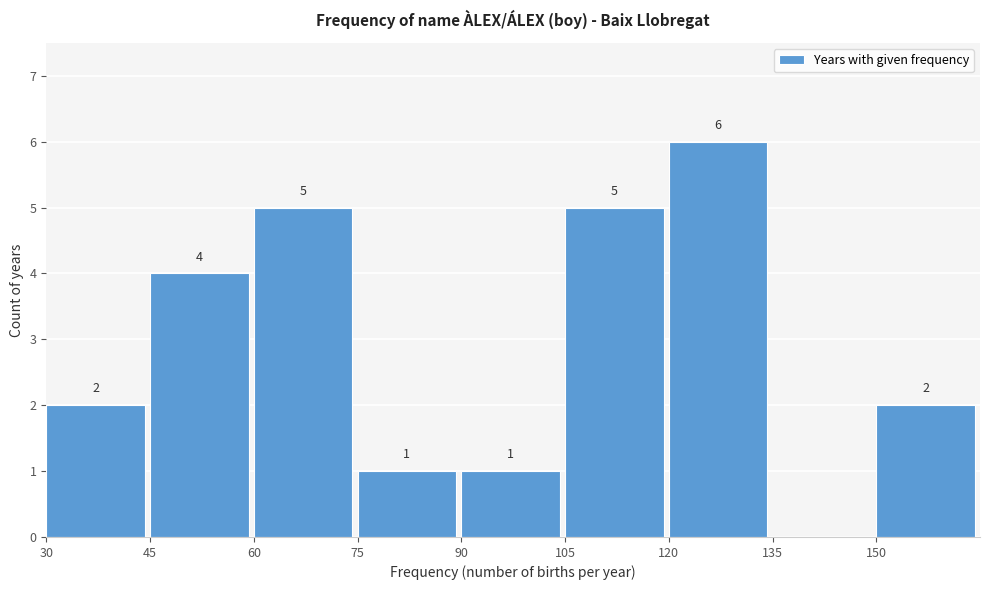

Which range on the x-axis has the tallest bar?

120 to 135